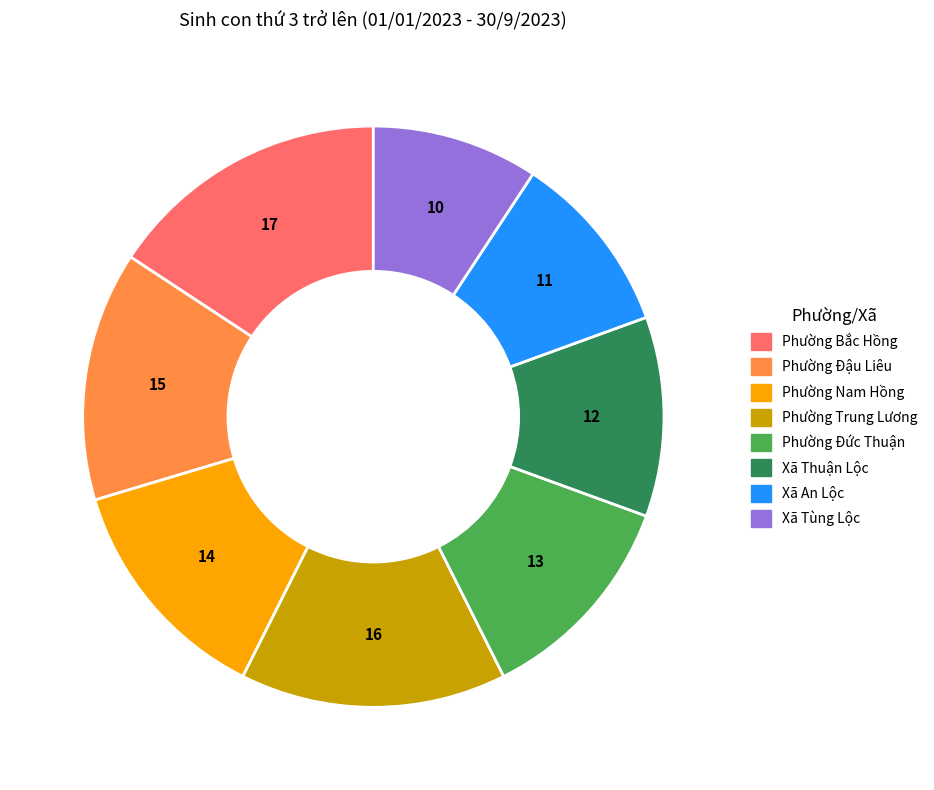

How many segments does this pie chart have?

8